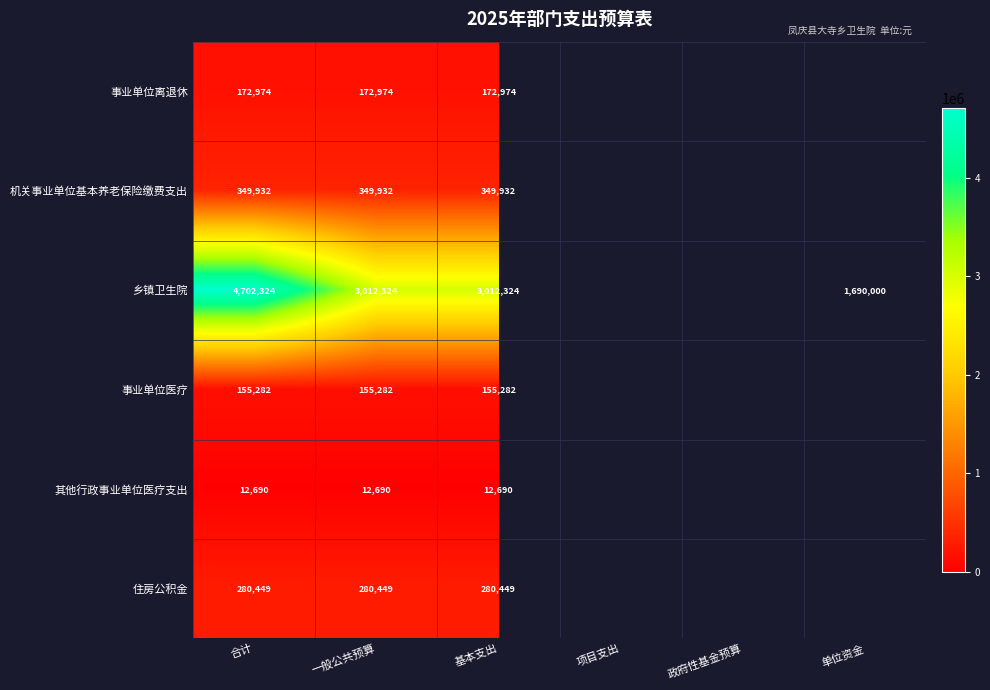

The 事业单位离退休 series shows 275444 at 合计. True or false?

False